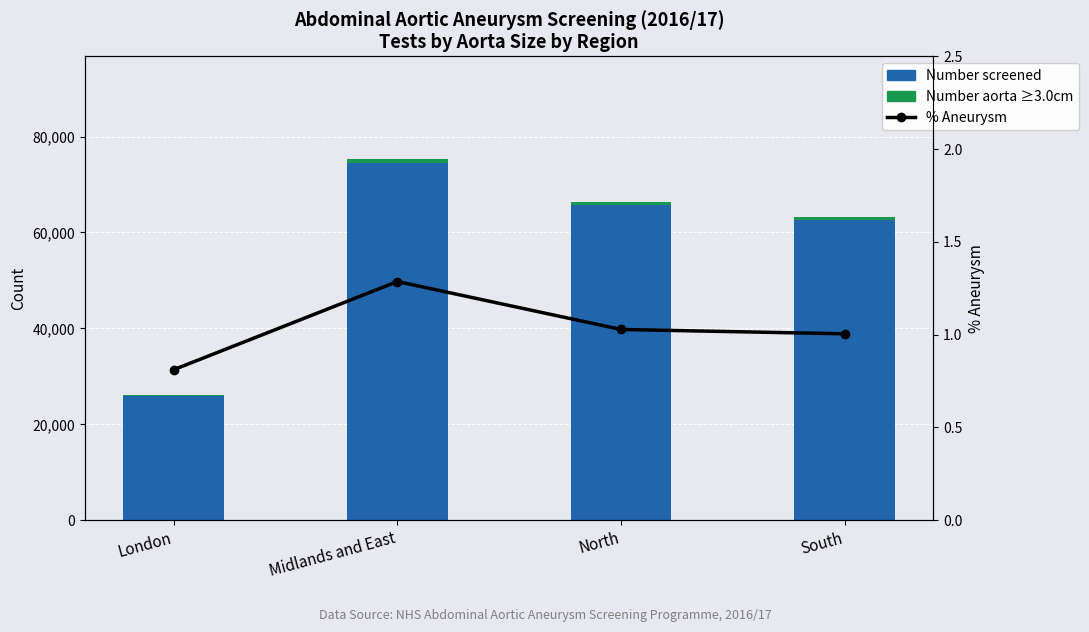

What is the lowest value of the Number screened series?

25881.0